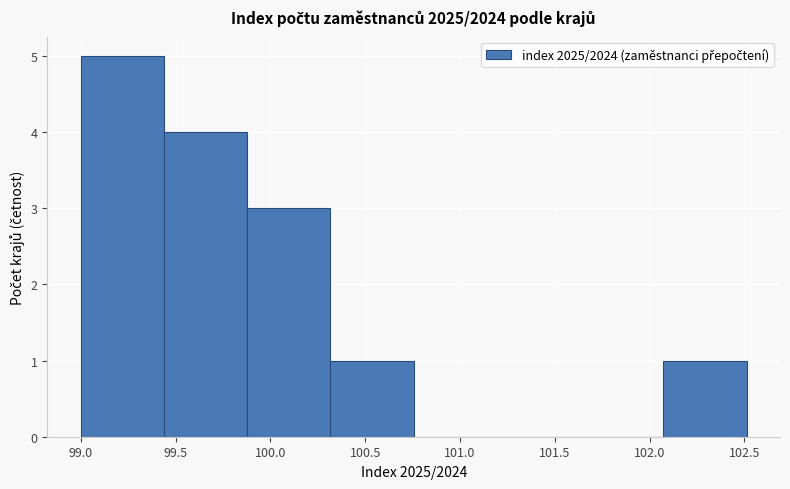

How tall is the bar that spans 100.30 to 100.75 on the x-axis? Neither the bar edges nor the heights are printed on the chart, so give them approximately, as read against the axes.

1